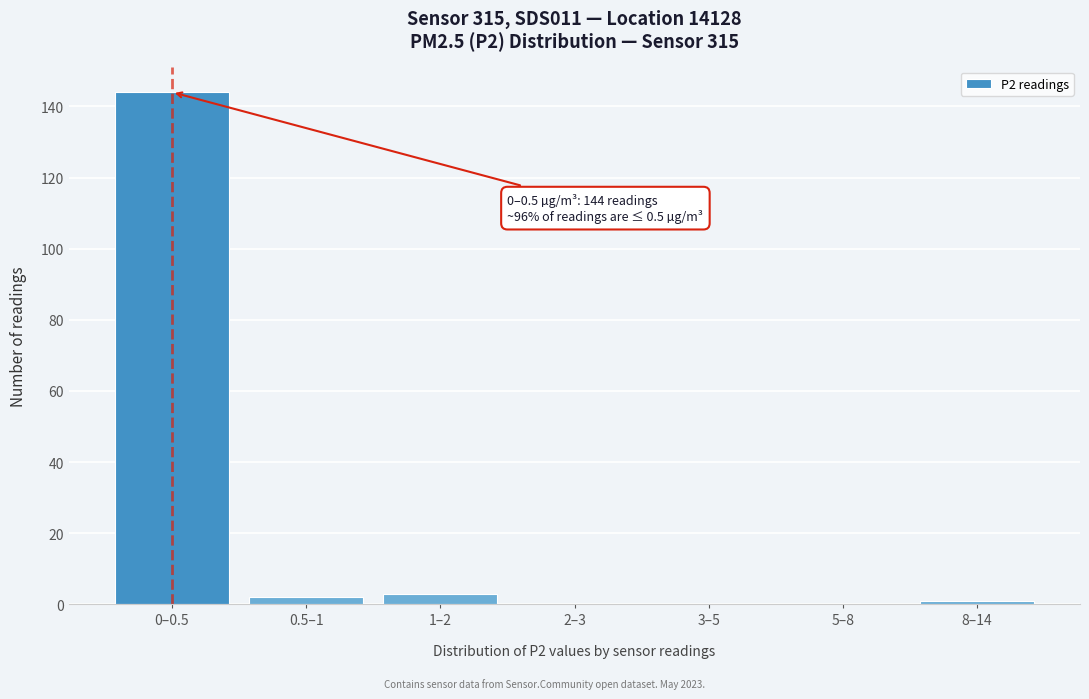

Reading left to right, what are all the values shown in this chart?

0–0.5=144	0.5–1=2	1–2=3	2–3=0	3–5=0	5–8=0	8–14=1